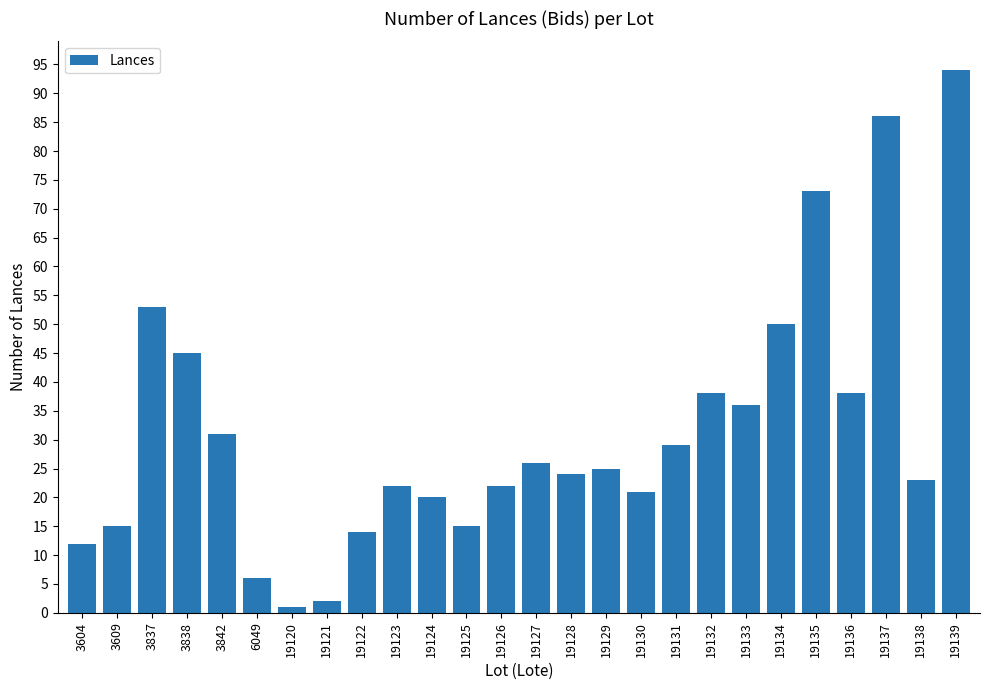

What is the sum of the values at 3842 and 19122?

45